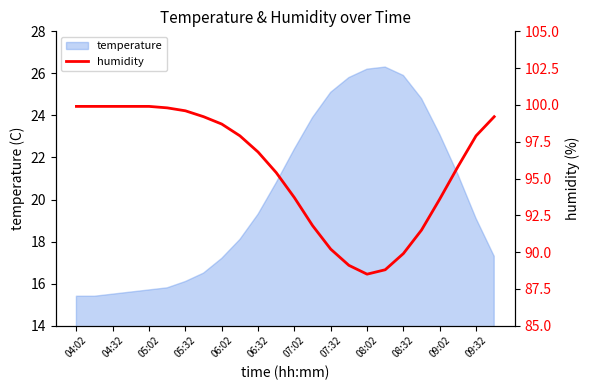

True or false: temperature has a value of 19.1 at 09:32.

True